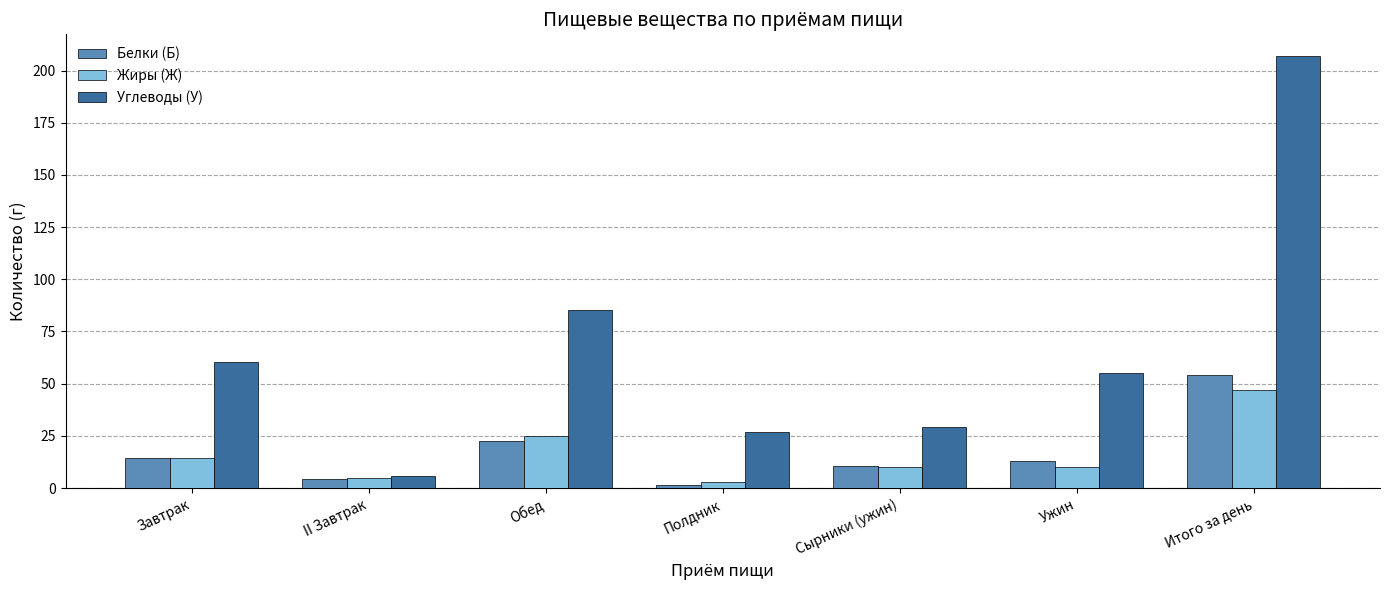

What is the sum of the Углеводы (У) values at Завтрак and Обед?

145.7